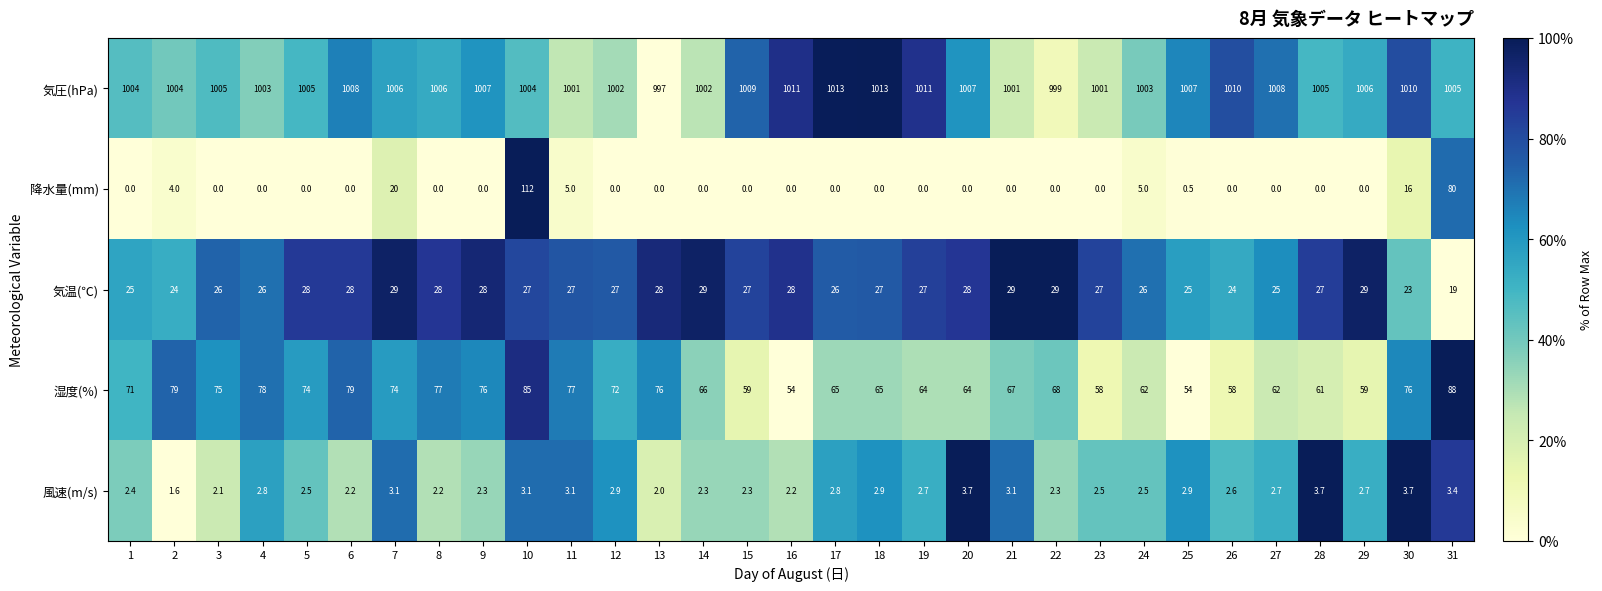

What is the difference between the second highest and minimum values in the 気温(℃) series?

10.0